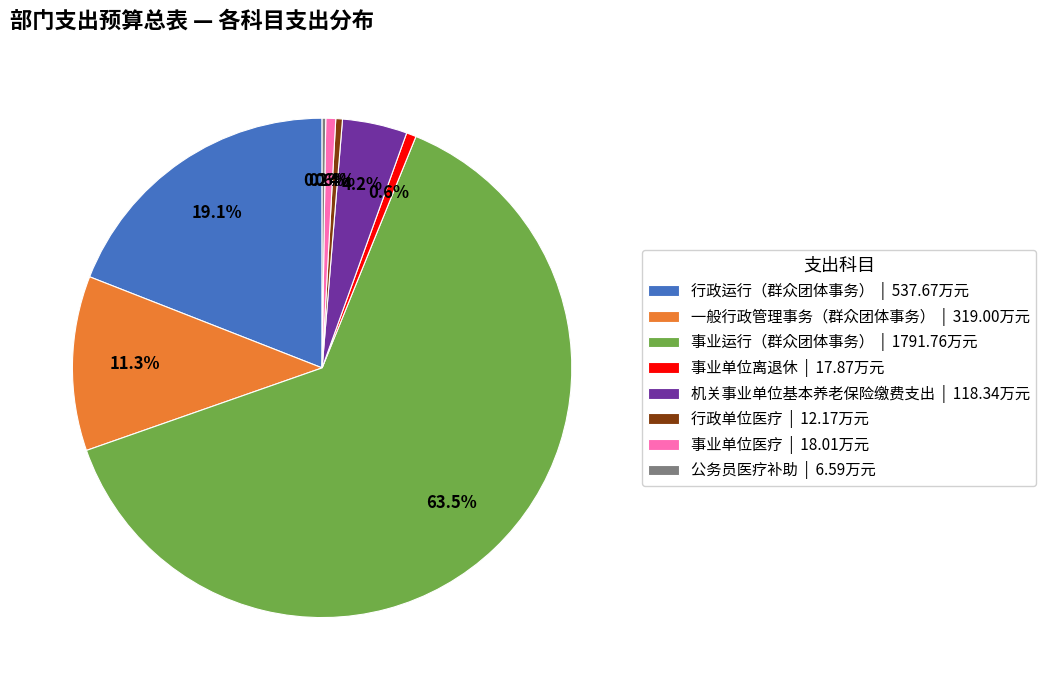

Which has a higher value, 事业单位离退休 | 17.87万元 or 一般行政管理事务（群众团体事务） | 319.00万元?

一般行政管理事务（群众团体事务） | 319.00万元